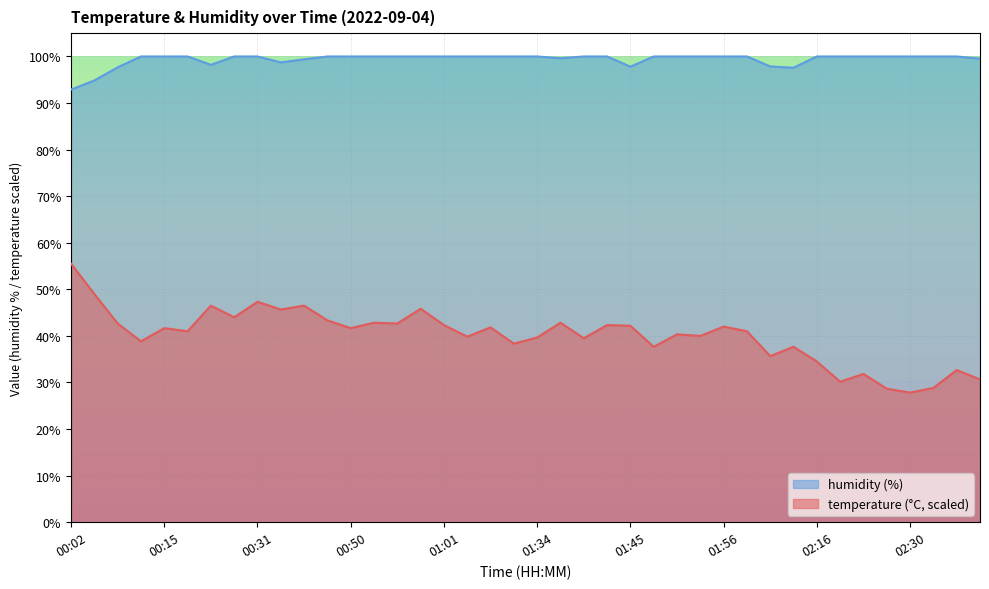

Reading left to right, what are all the values shown in this chart?

temperature: 00:02=55.5	00:04=49.0	00:07=42.7	00:10=38.8	00:15=41.7	00:18=41.0	00:23=46.5	00:28=44.0	00:31=47.3	00:36=45.7	00:39=46.5	00:47=43.3	00:50=41.7	00:53=42.8	00:56=42.7	00:58=45.8	01:01=42.3	01:12=39.8	01:15=41.8	01:31=38.3	01:34=39.7	01:37=42.8	01:40=39.5	01:43=42.3	01:45=42.2	01:48=37.7	01:50=40.3	01:53=40.0	01:56=42.0	01:58=41.0	02:07=35.7	02:09=37.7	02:16=34.5	02:19=30.2	02:22=31.8	02:28=28.7	02:30=27.8	02:33=28.8	02:36=32.7	02:41=30.7
humidity: 00:02=92.9	00:04=94.8	00:07=97.7	00:10=100.0	00:15=100.0	00:18=100.0	00:23=98.2	00:28=100.0	00:31=100.0	00:36=98.7	00:39=99.4	00:47=100.0	00:50=100.0	00:53=100.0	00:56=100.0	00:58=100.0	01:01=100.0	01:12=100.0	01:15=100.0	01:31=100.0	01:34=100.0	01:37=99.6	01:40=100.0	01:43=100.0	01:45=97.8	01:48=100.0	01:50=100.0	01:53=100.0	01:56=100.0	01:58=100.0	02:07=97.9	02:09=97.6	02:16=100.0	02:19=100.0	02:22=100.0	02:28=100.0	02:30=100.0	02:33=100.0	02:36=100.0	02:41=99.5